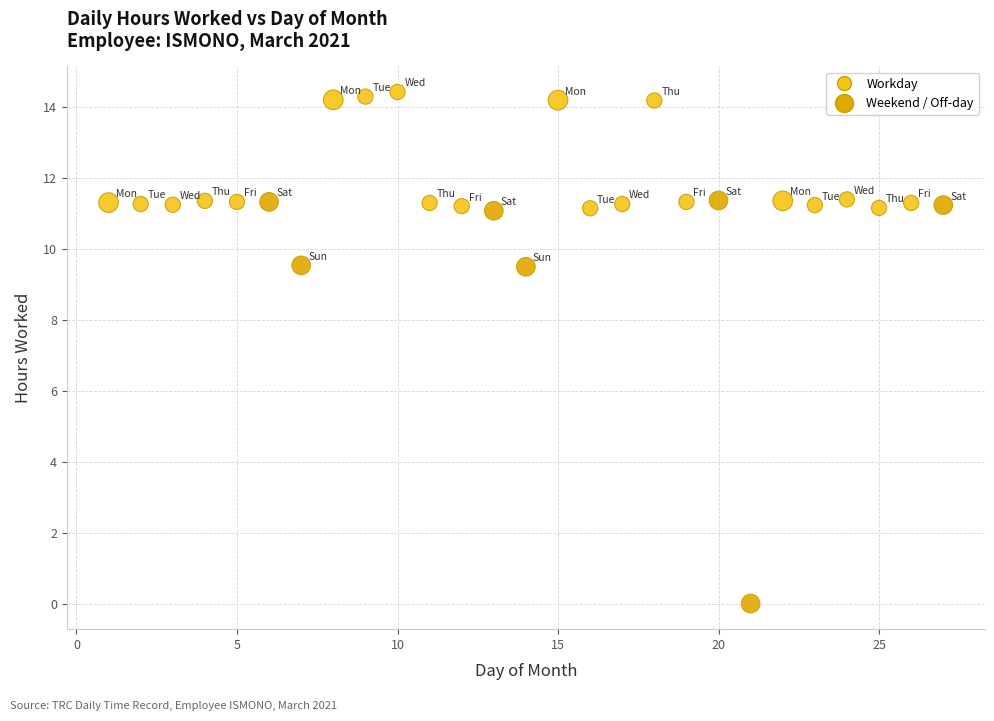

What is the range of X values (max minus min)?

26.0